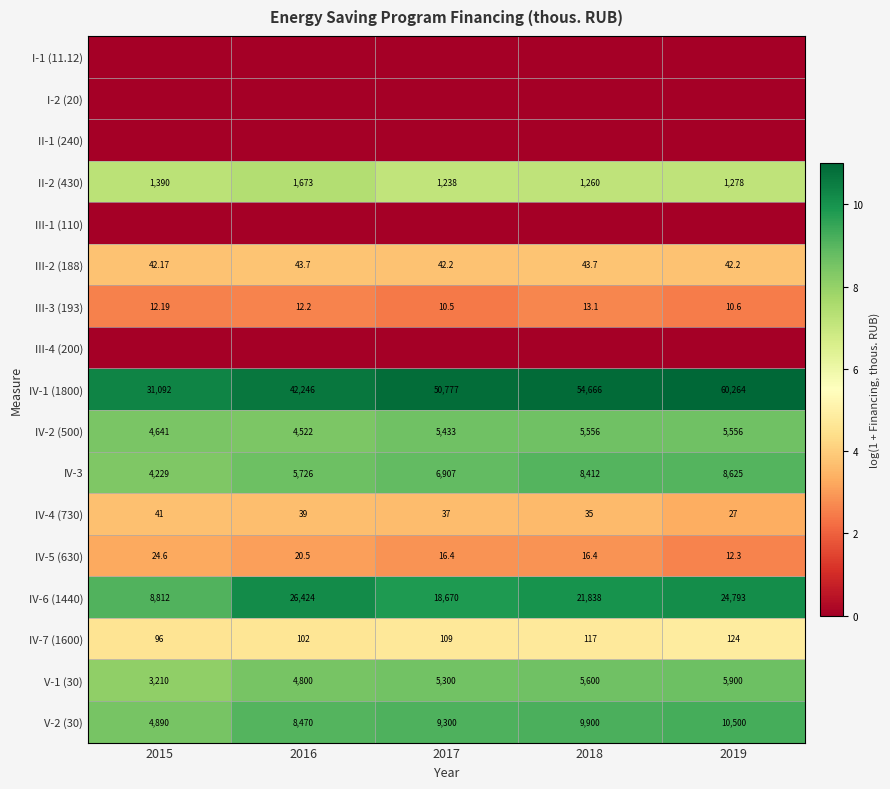

The value of IV-4 (730) at 2017 is 6.4. True or false?

False